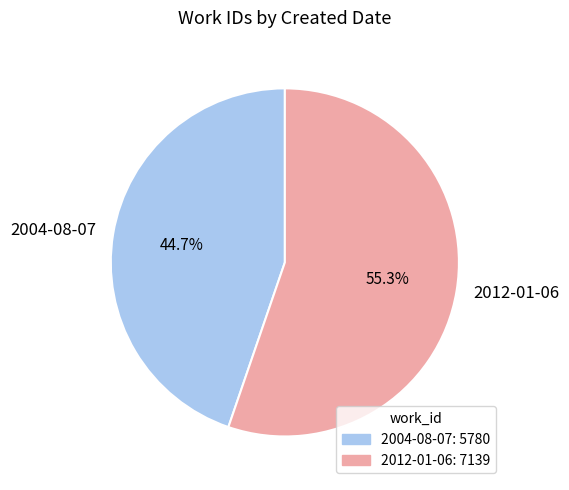

How many segments does this pie chart have?

2